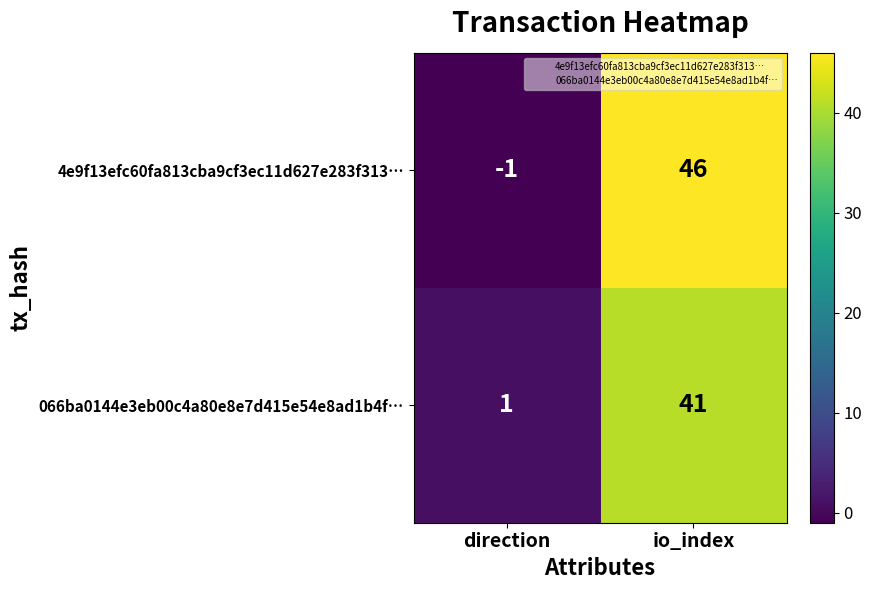

The value of 4e9f13efc60fa813cba9cf3ec11d627e283f313… at io_index is 78. True or false?

False